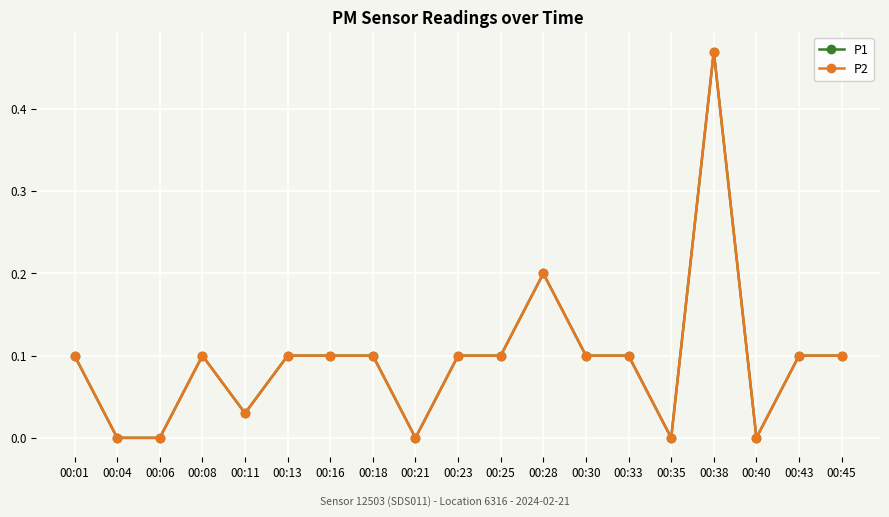

Between 00:18 and 00:11, which is larger?

00:18